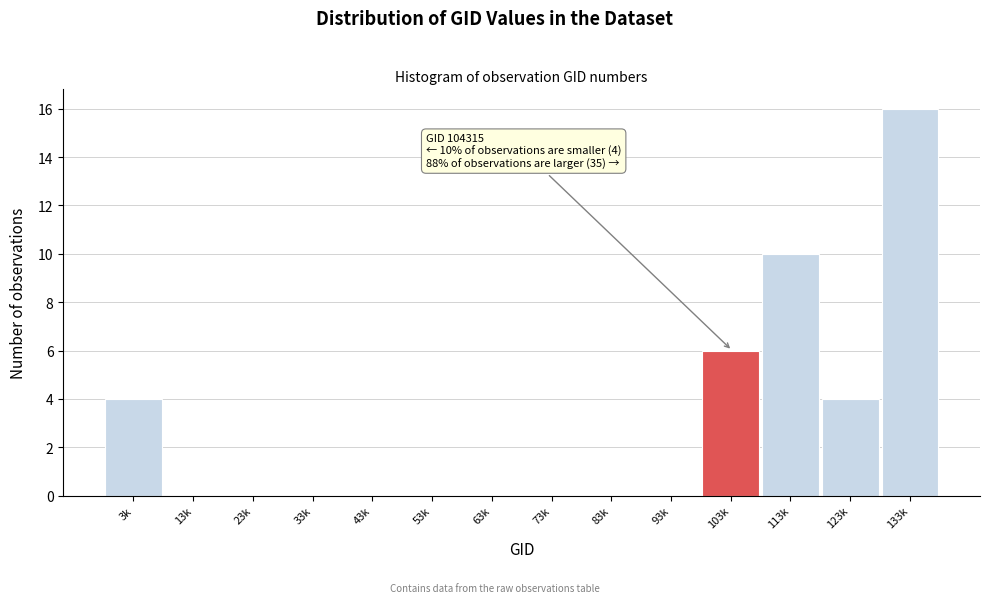

Reading left to right, extract all data points from this chart.

3k=4	13k=0	23k=0	33k=0	43k=0	53k=0	63k=0	73k=0	83k=0	93k=0	103k=6	113k=10	123k=4	133k=16